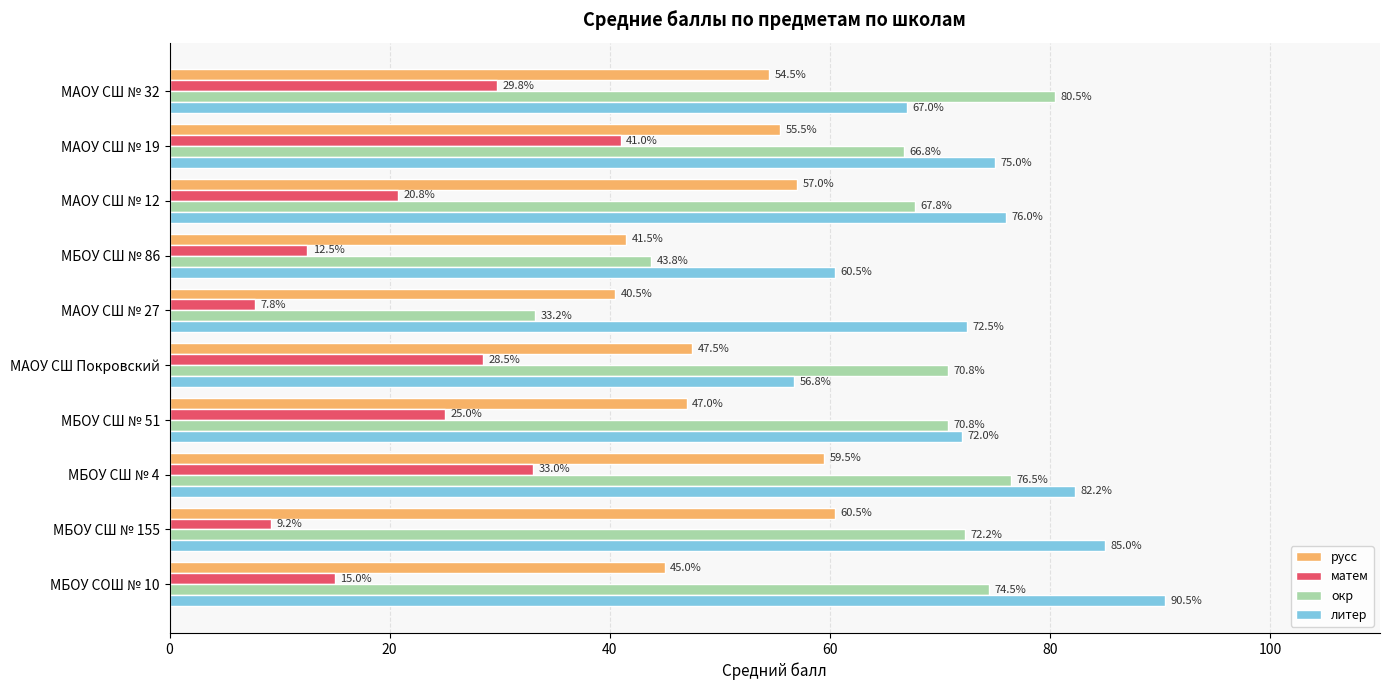

At which label is русс closest to 50?

МАОУ СШ Покровский